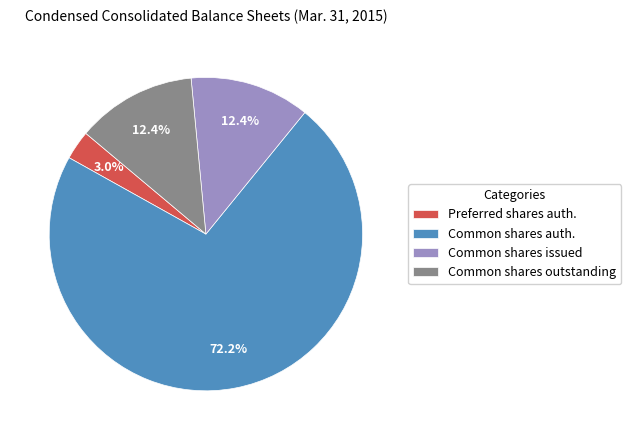

How many segments does this pie chart have?

4